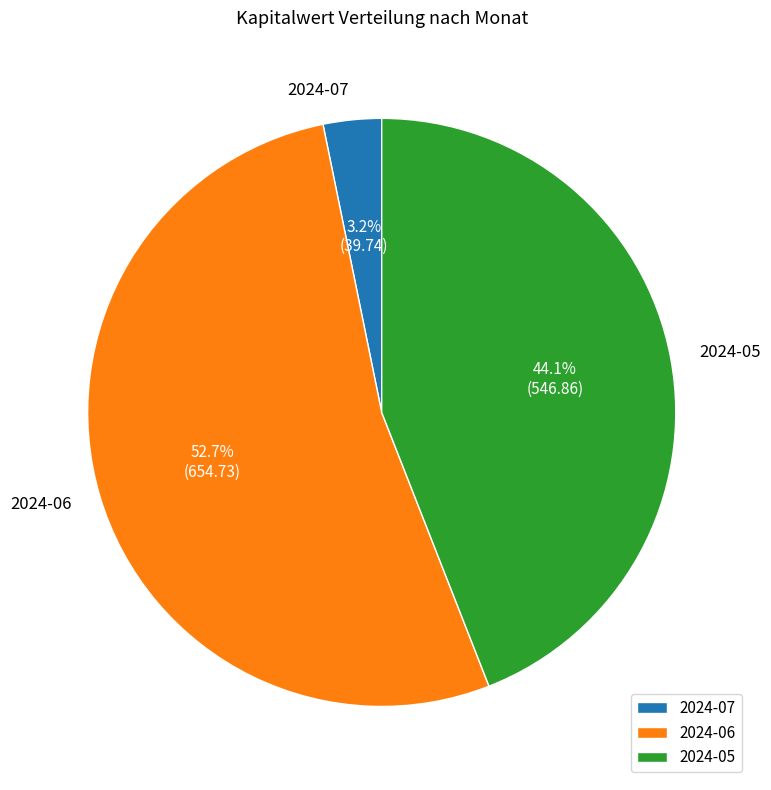

Rank the categories by value from highest to lowest.

2024-06, 2024-05, 2024-07